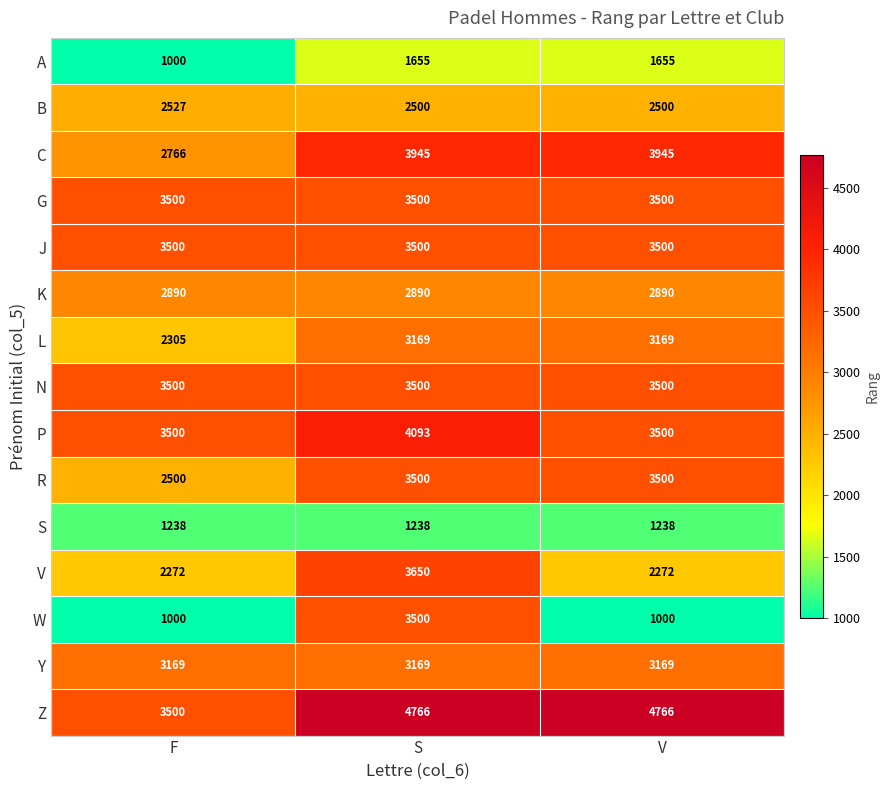

Which series has the largest total across all categories?

Z